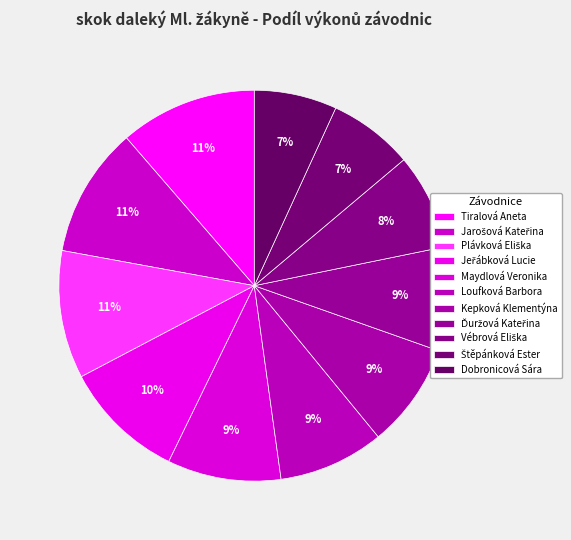

How many slices are in this pie chart?

11